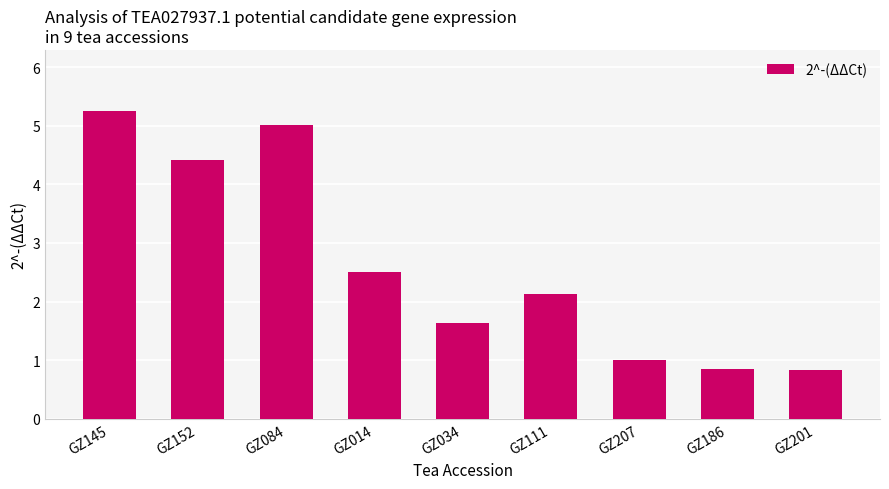

Reading left to right, what are all the values shown in this chart?

5.2	4.4	5.0	2.5	1.6	2.1	1.0	0.8	0.8